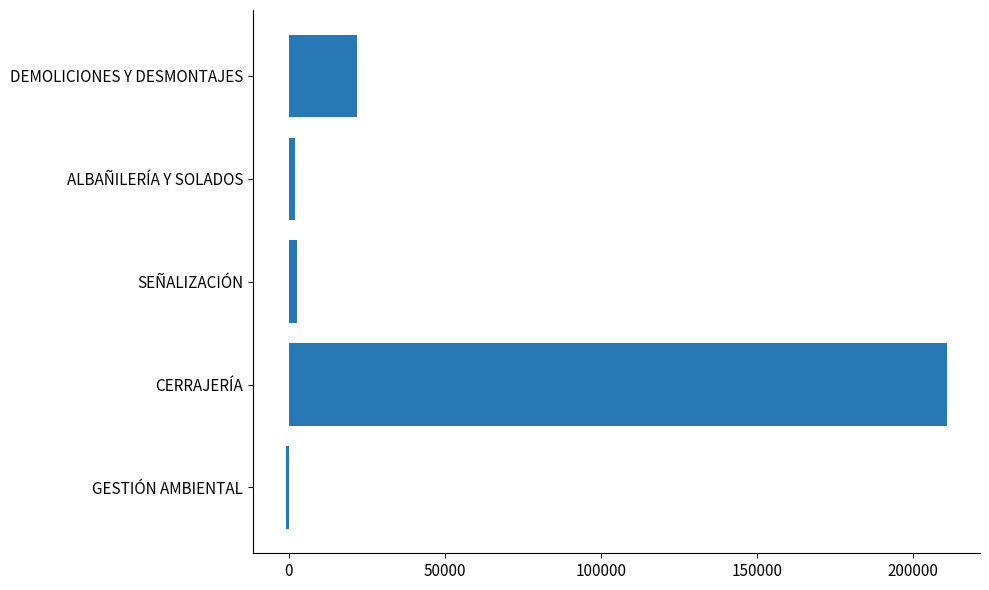

What is the difference between the maximum and minimum values?

211734.3